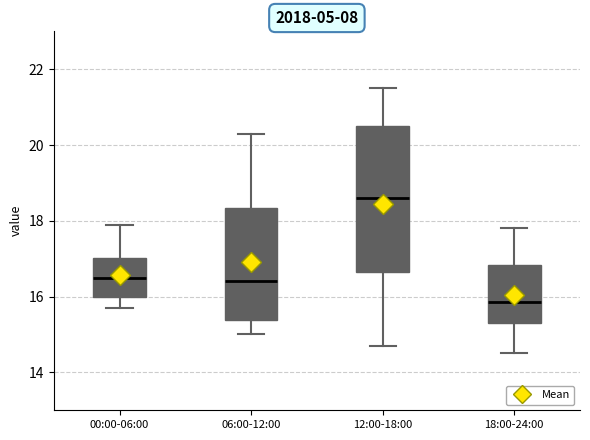

Reading left to right, read every box against the y-axis: the position of its median line, the range the box covers, and the ends of its whiskers. The values are not printed on the chart, so give them approximately, as read against the axis.

00:00-06:00: median 16.6, box 16.0 to 17.0, whiskers 15.8 to 18.0
06:00-12:00: median 16.4, box 15.4 to 18.4, whiskers 15.0 to 20.4
12:00-18:00: median 18.6, box 16.6 to 20.6, whiskers 14.8 to 21.6
18:00-24:00: median 15.8, box 15.4 to 16.8, whiskers 14.6 to 17.8